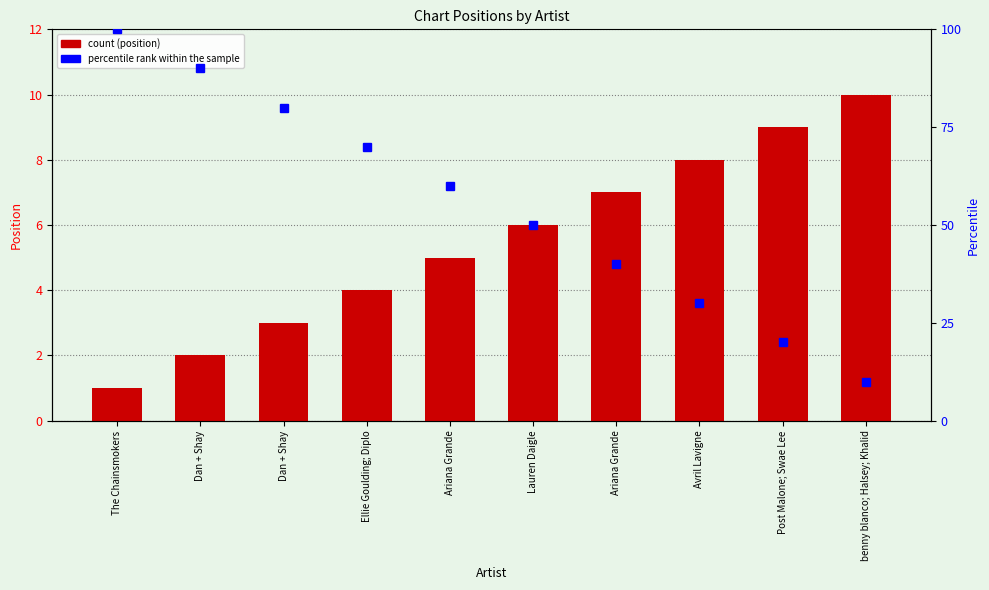

What is the sum of all values?

55